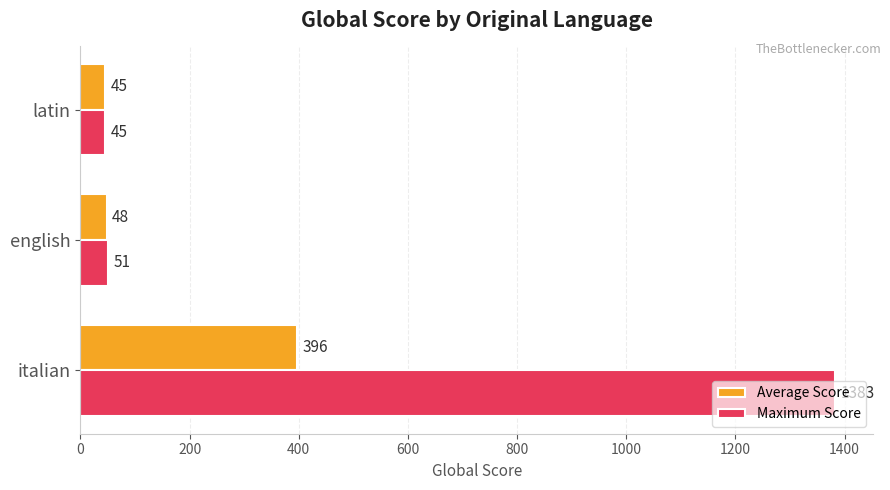

What is the sum of all Average Score values?

489